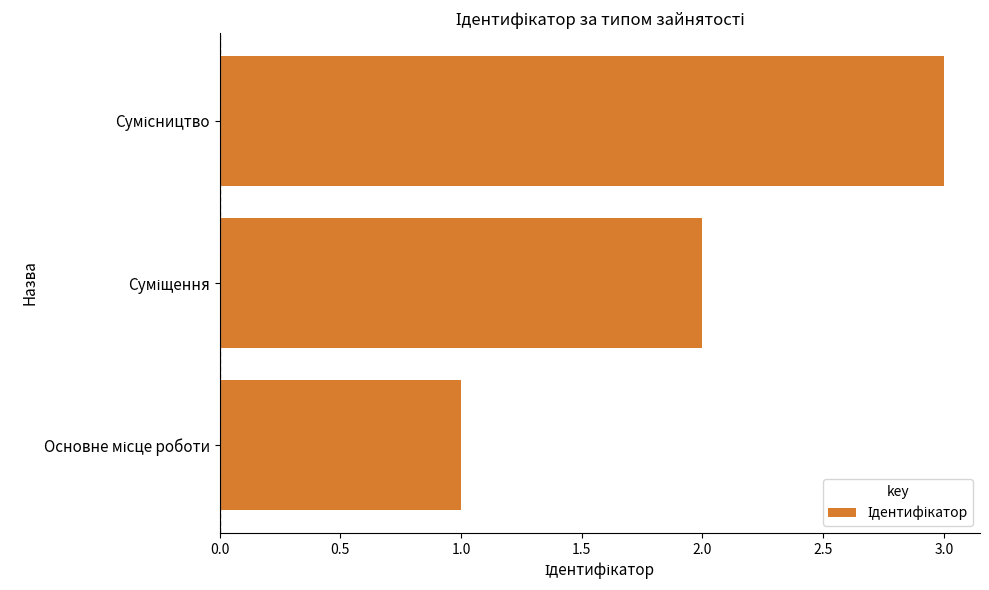

What is the greatest value displayed?

3